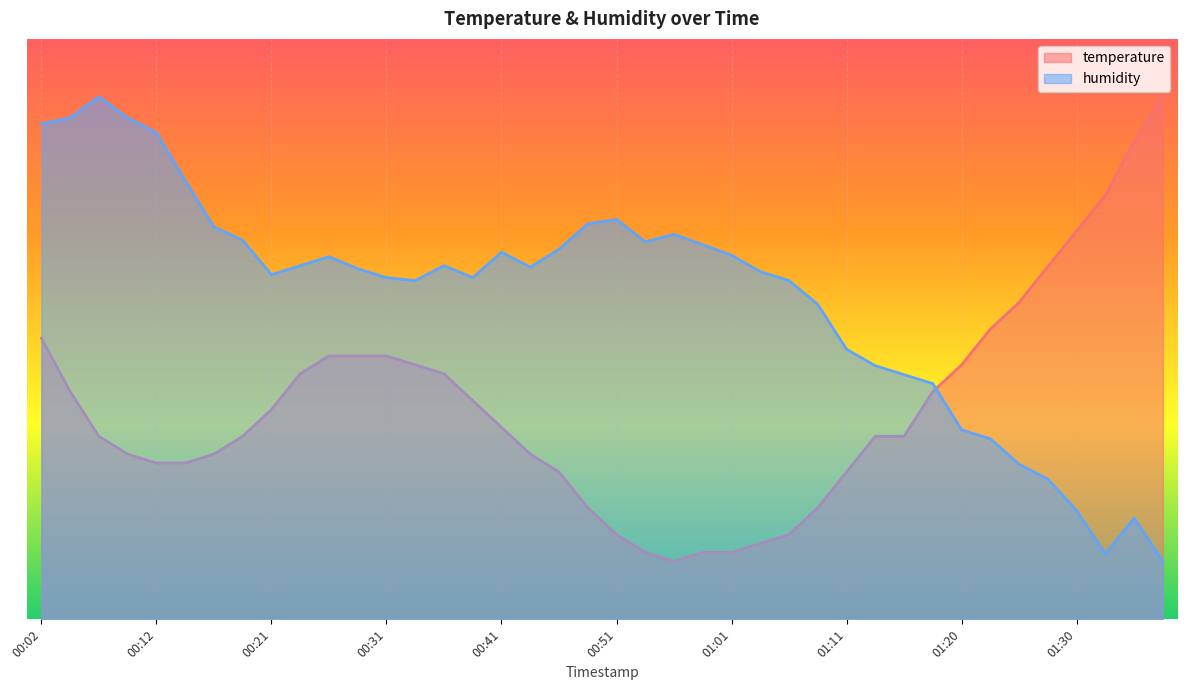

What is the difference between the temperature values at 01:06 and 00:04?

0.2